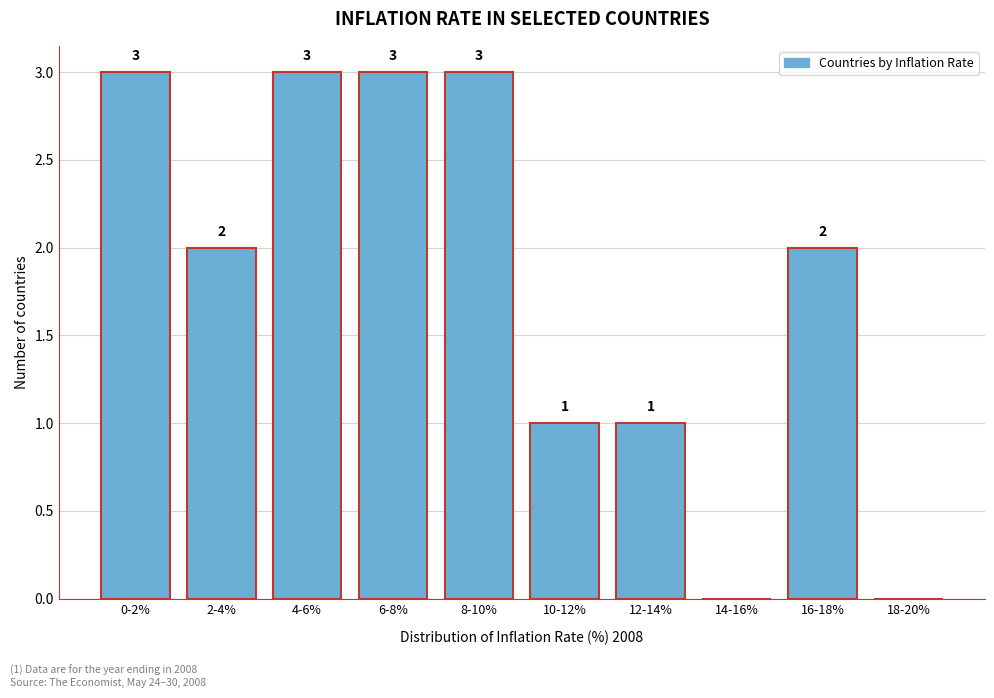

Reading right to left, extract all data points from this chart.

18-20%=0	16-18%=2	14-16%=0	12-14%=1	10-12%=1	8-10%=3	6-8%=3	4-6%=3	2-4%=2	0-2%=3